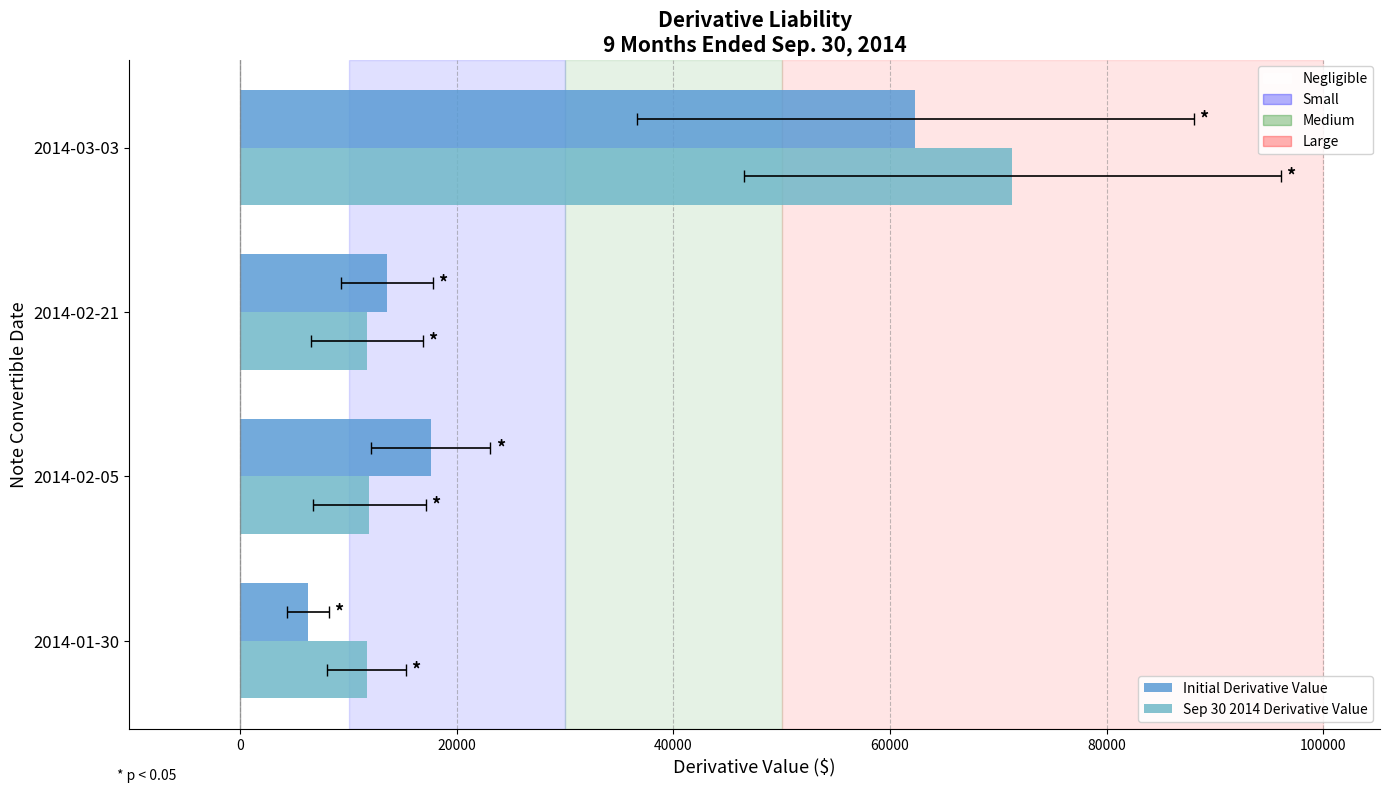

What is the spread (max minus min) of values at 2014-02-05?

5665